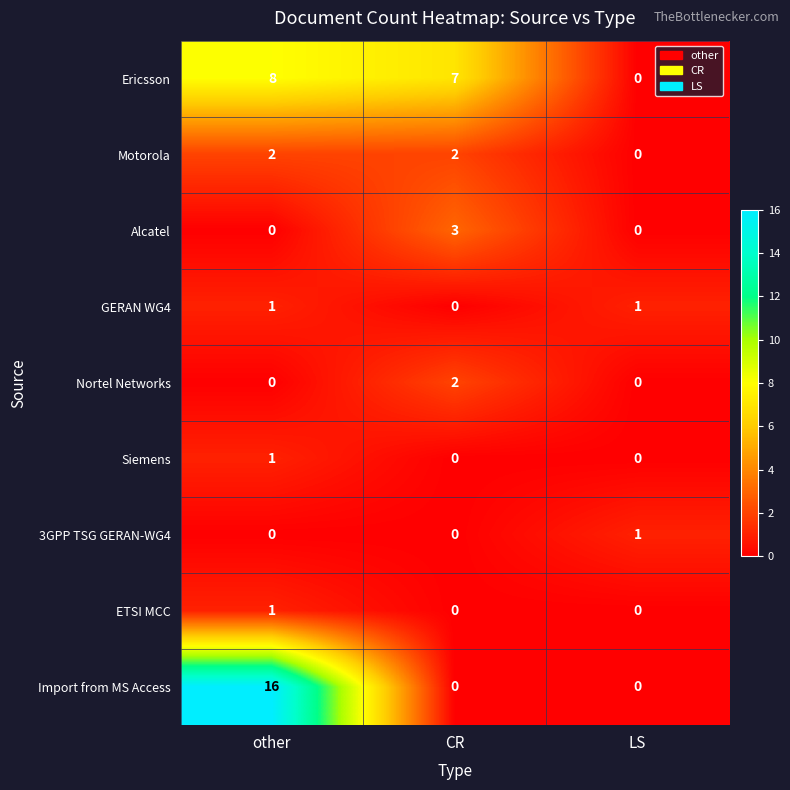

Between other and LS, which series saw the biggest shift?

Import from MS Access